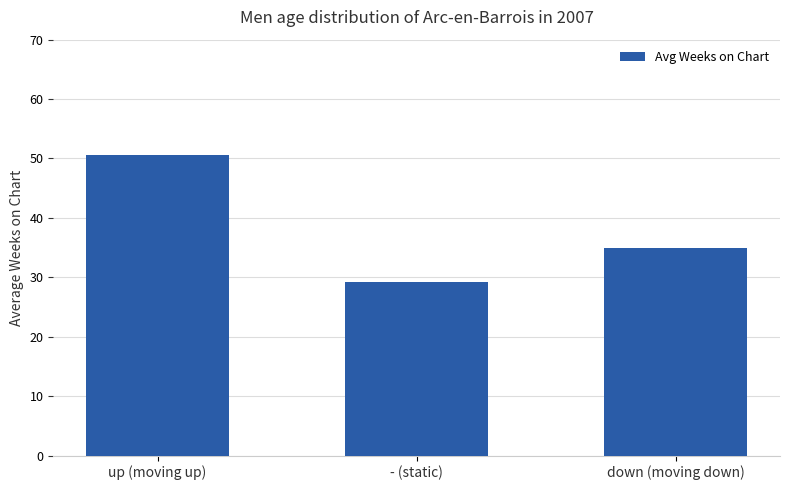

Where does the data first go above 35?

up (moving up)